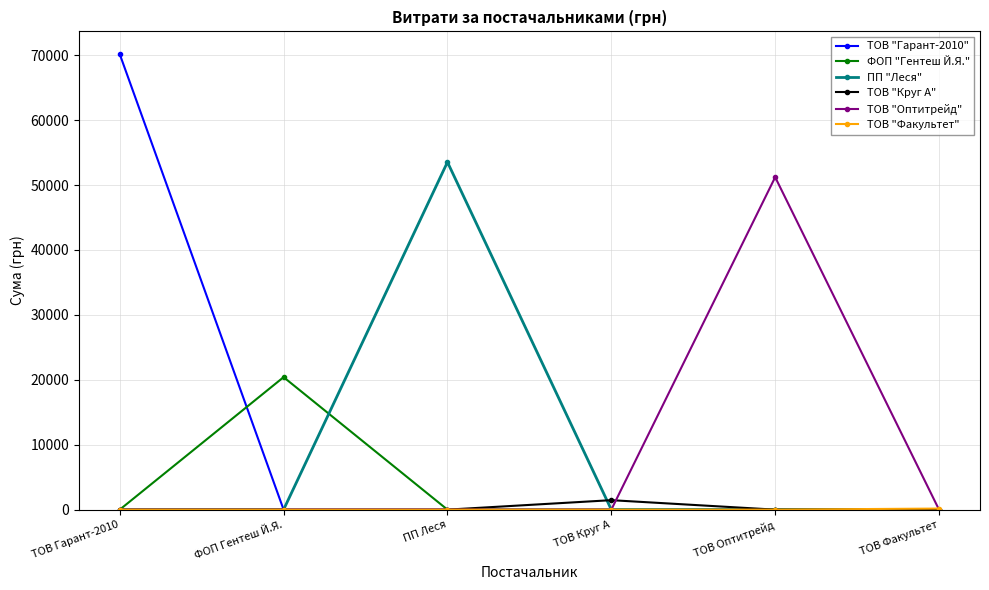

Which category has the highest value in the ФОП "Гентеш Й.Я." series?

ФОП Гентеш Й.Я.